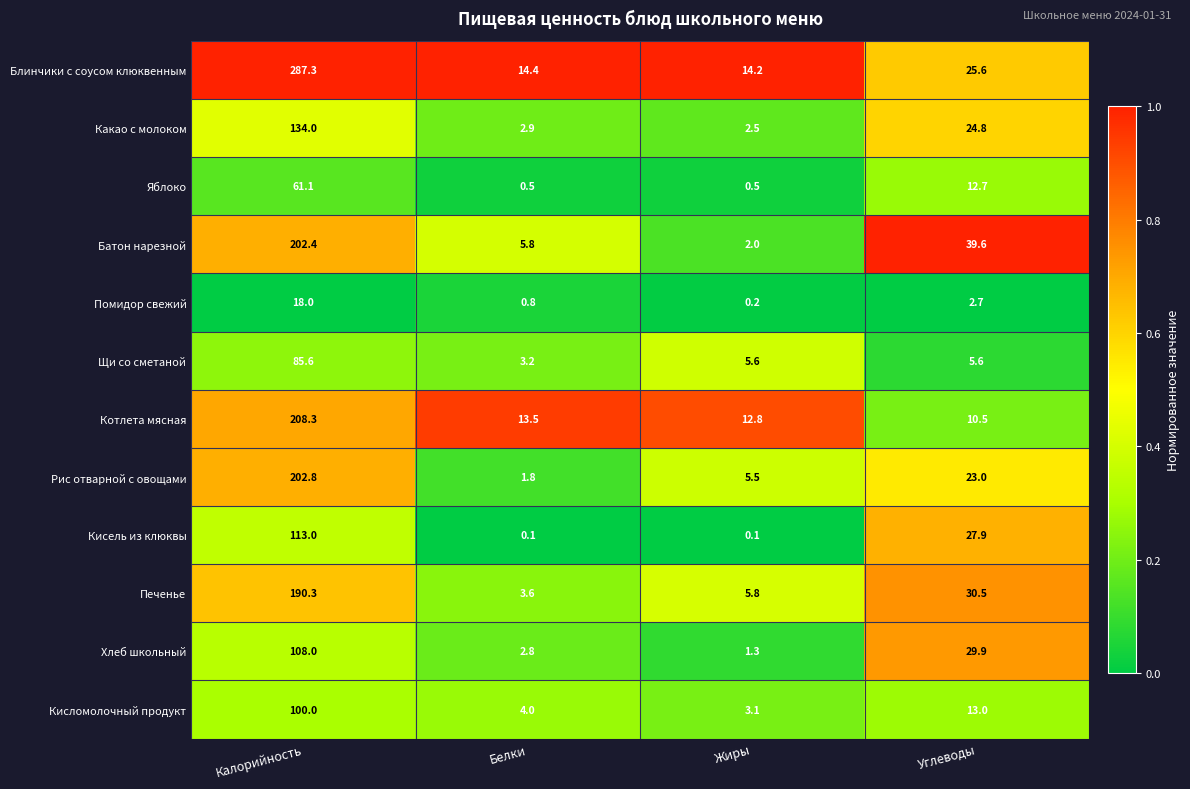

At which label does Блинчики с соусом клюквенным reach its peak?

Калорийность